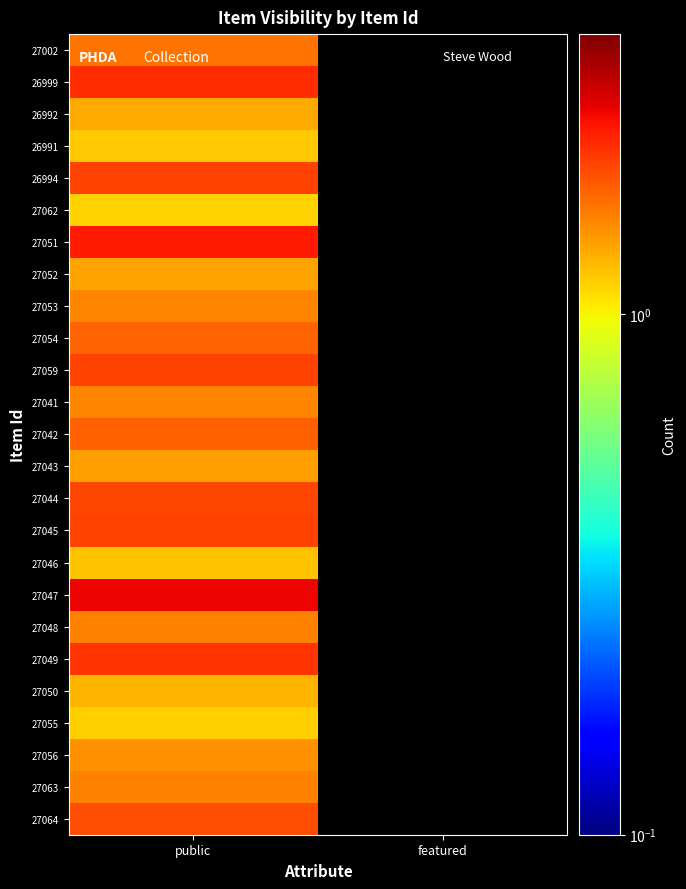

List the series in order of their peak value, lowest first.

27062, 27055, 26991, 27046, 27050, 26992, 27052, 27043, 27056, 27041, 27053, 27048, 27063, 27002, 27054, 27042, 27064, 27044, 26994, 27045, 27059, 27049, 26999, 27051, 27047